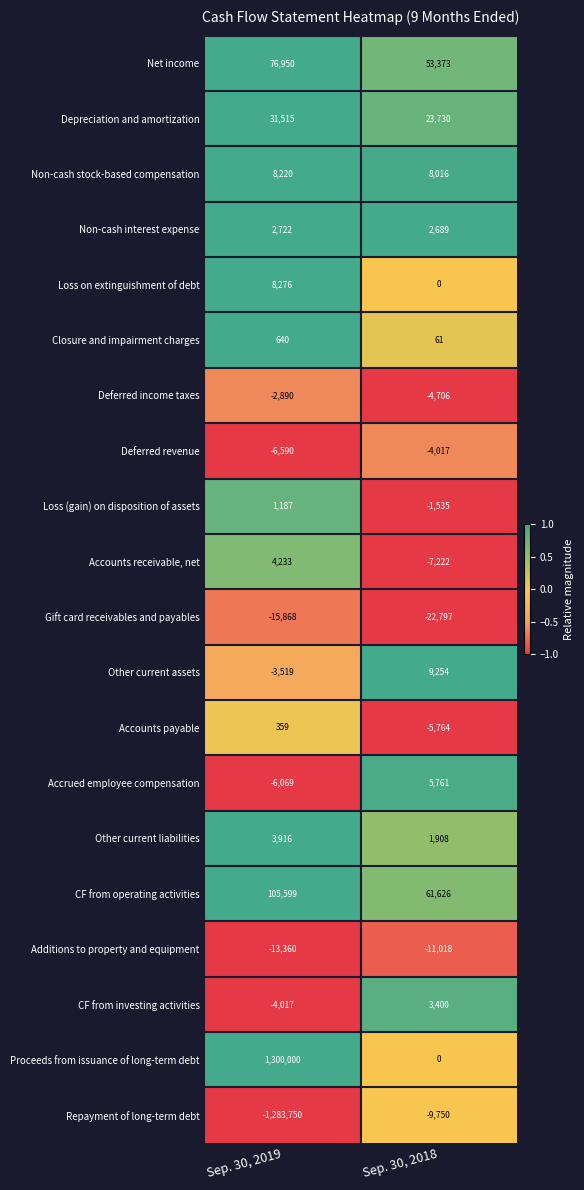

Which series has the largest total across all categories?

Proceeds from issuance of long-term debt